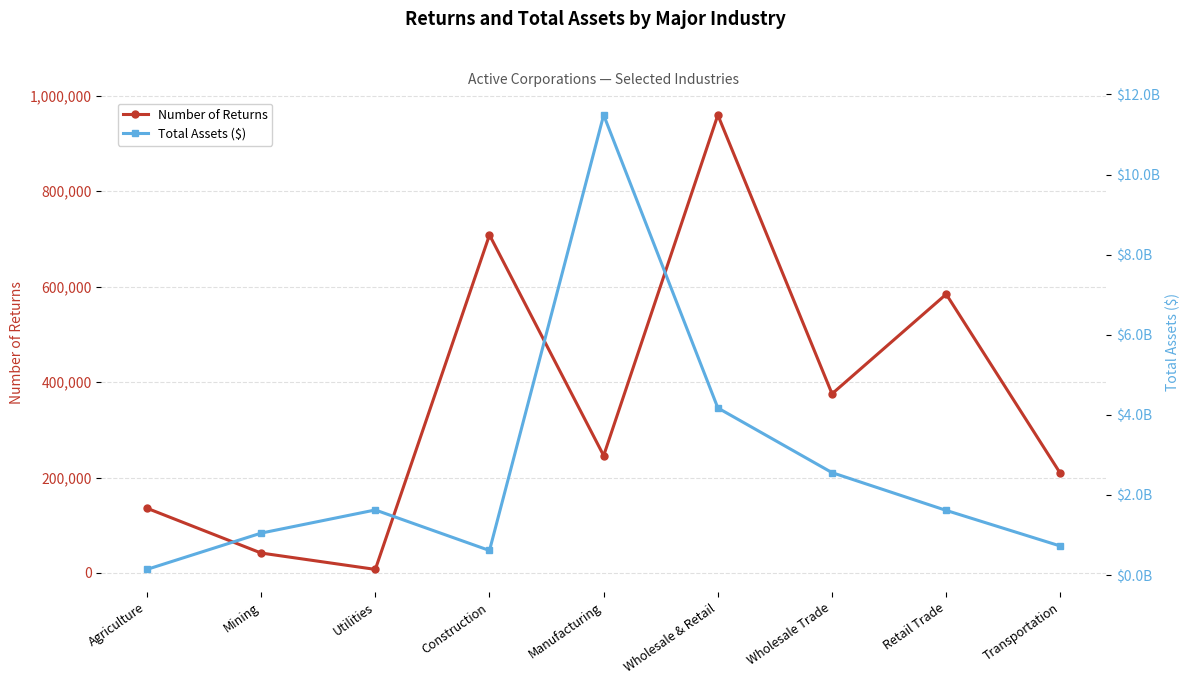

What is the total value across all series at Construction?

615002907